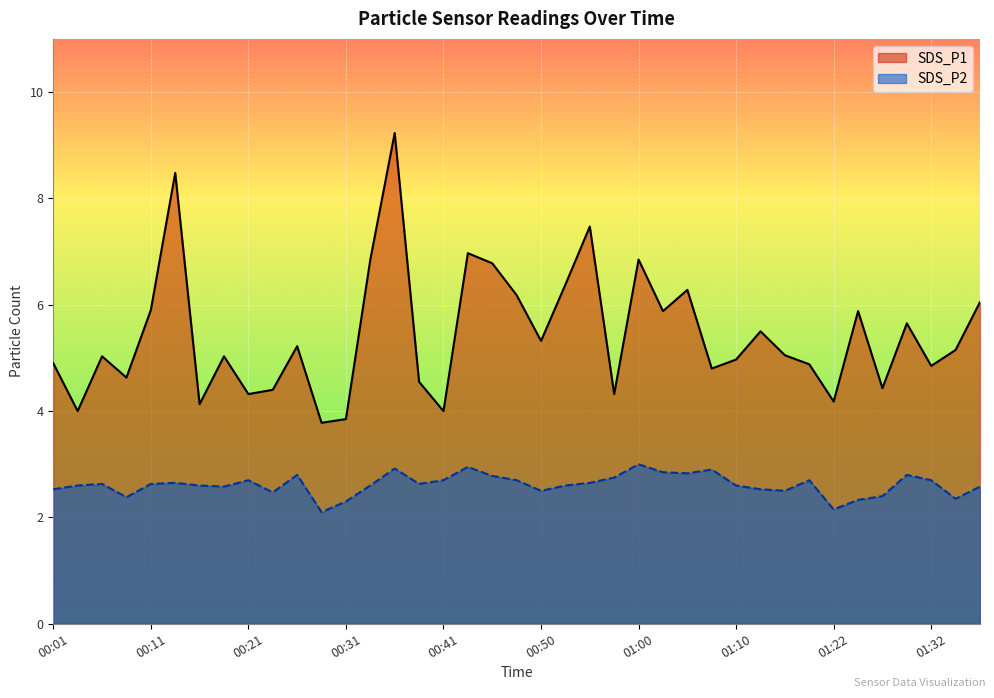

What is the average value of the SDS_P2 series?

2.6